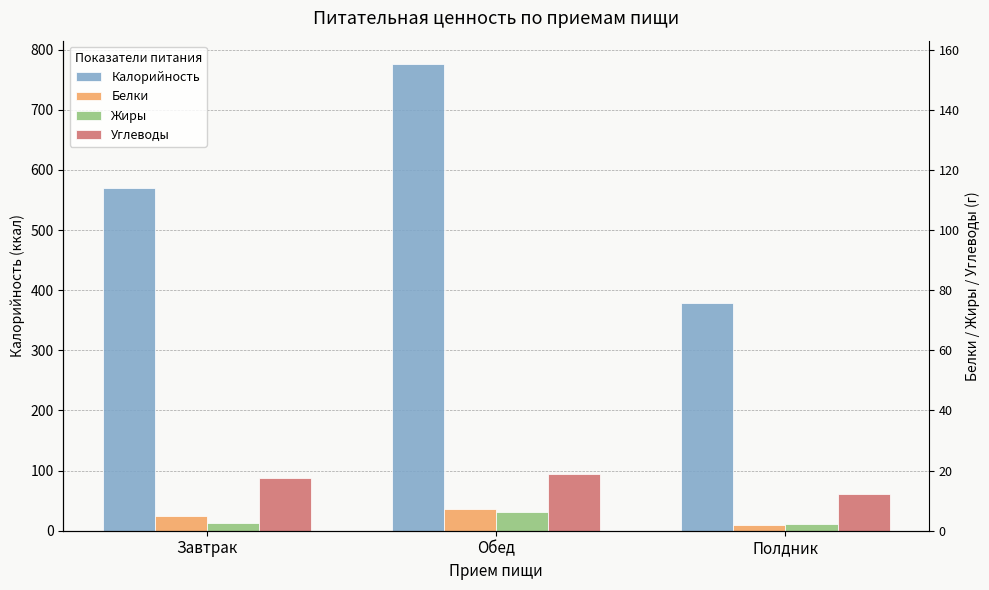

Reading left to right, transcribe all the data shown in this chart.

Калорийность: 569.6	776.3	378.4
Белки: 24.7	36.6	8.8
Жиры: 12.9	31.6	10.8
Углеводы: 88.4	95.0	61.5